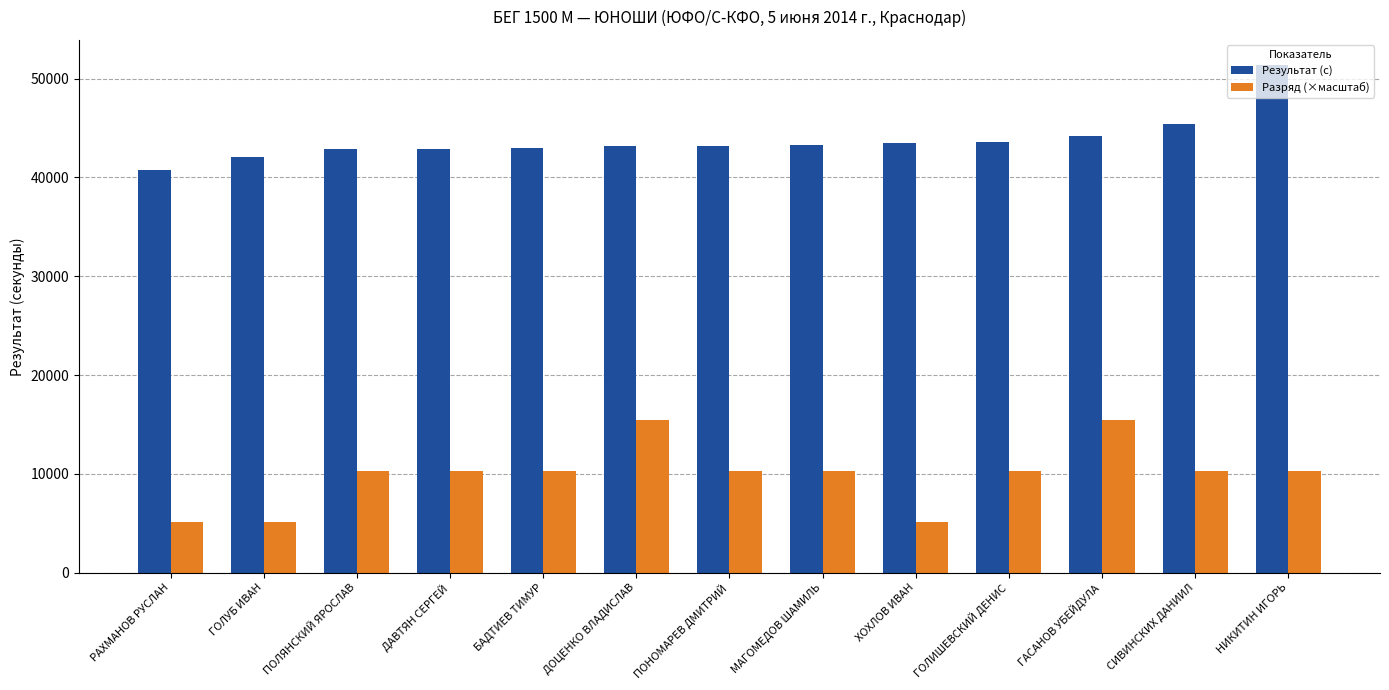

Rank the series by their average value, from highest to lowest.

Результат (с), Разряд (×масштаб)